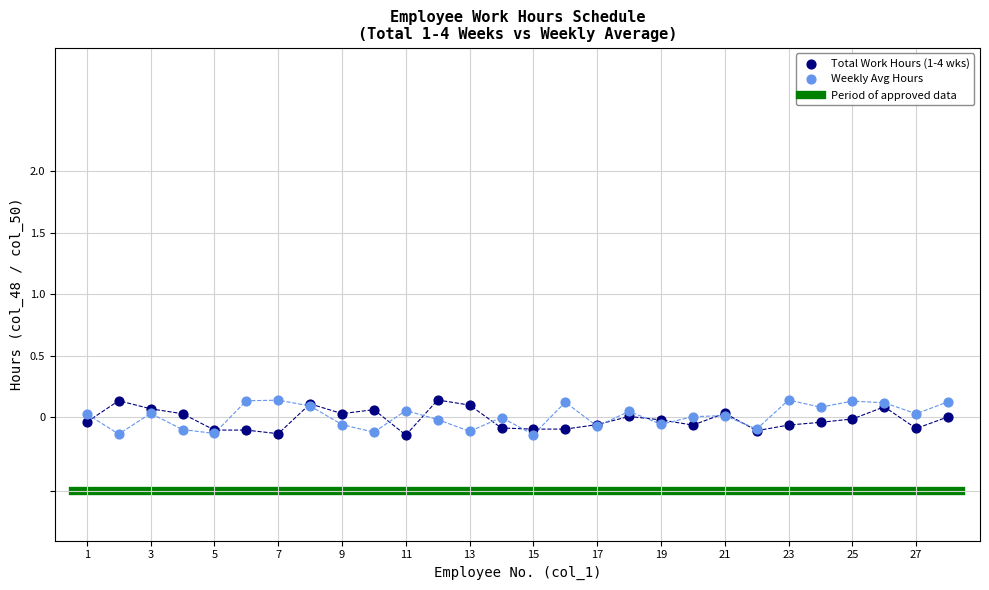

What is the X range (max minus min) for the scatter plot?

27.0